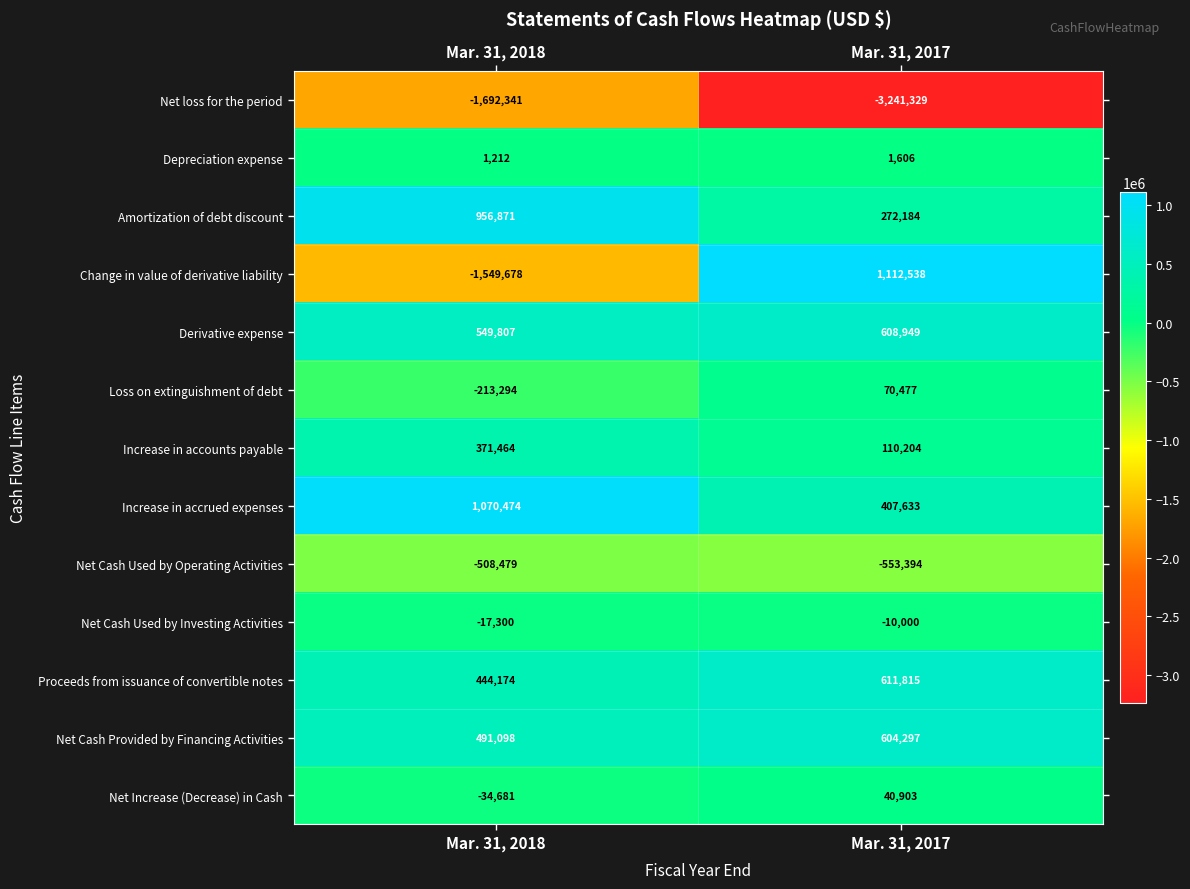

What is the difference between the maximum and minimum values in the Depreciation expense series?

394